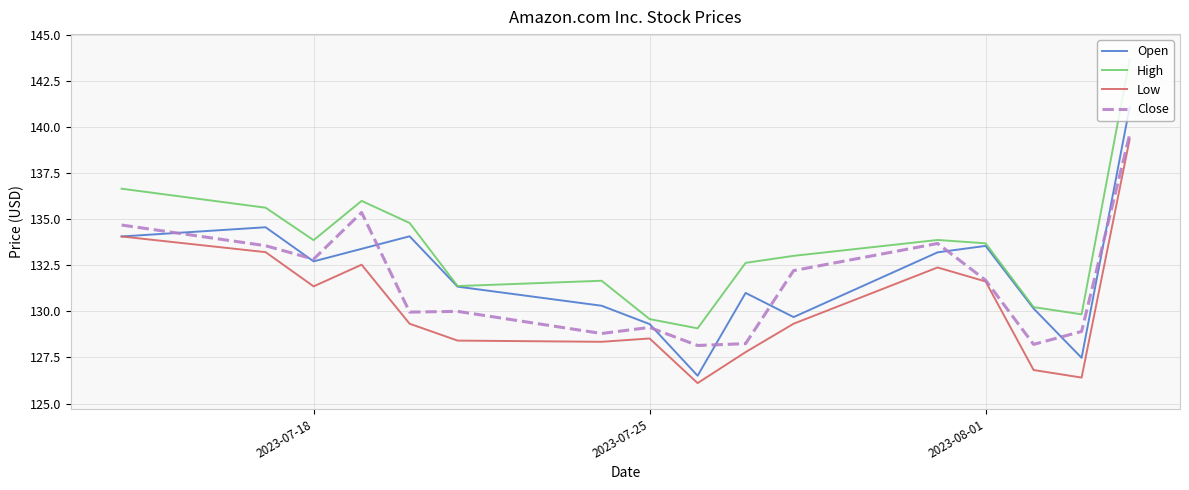

List the series in order of their peak value, lowest first.

Low, Close, Open, High